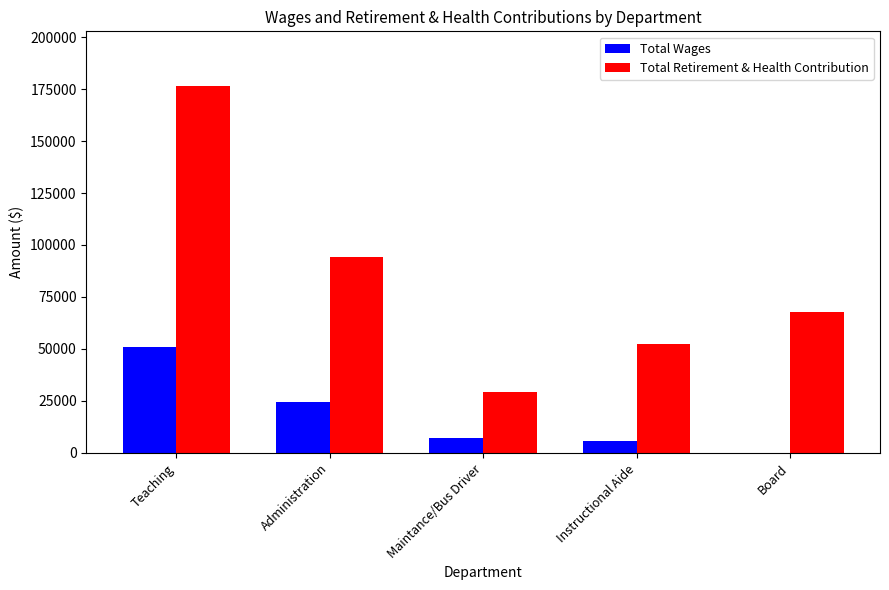

Which category has the highest value in the Total Wages series?

Teaching